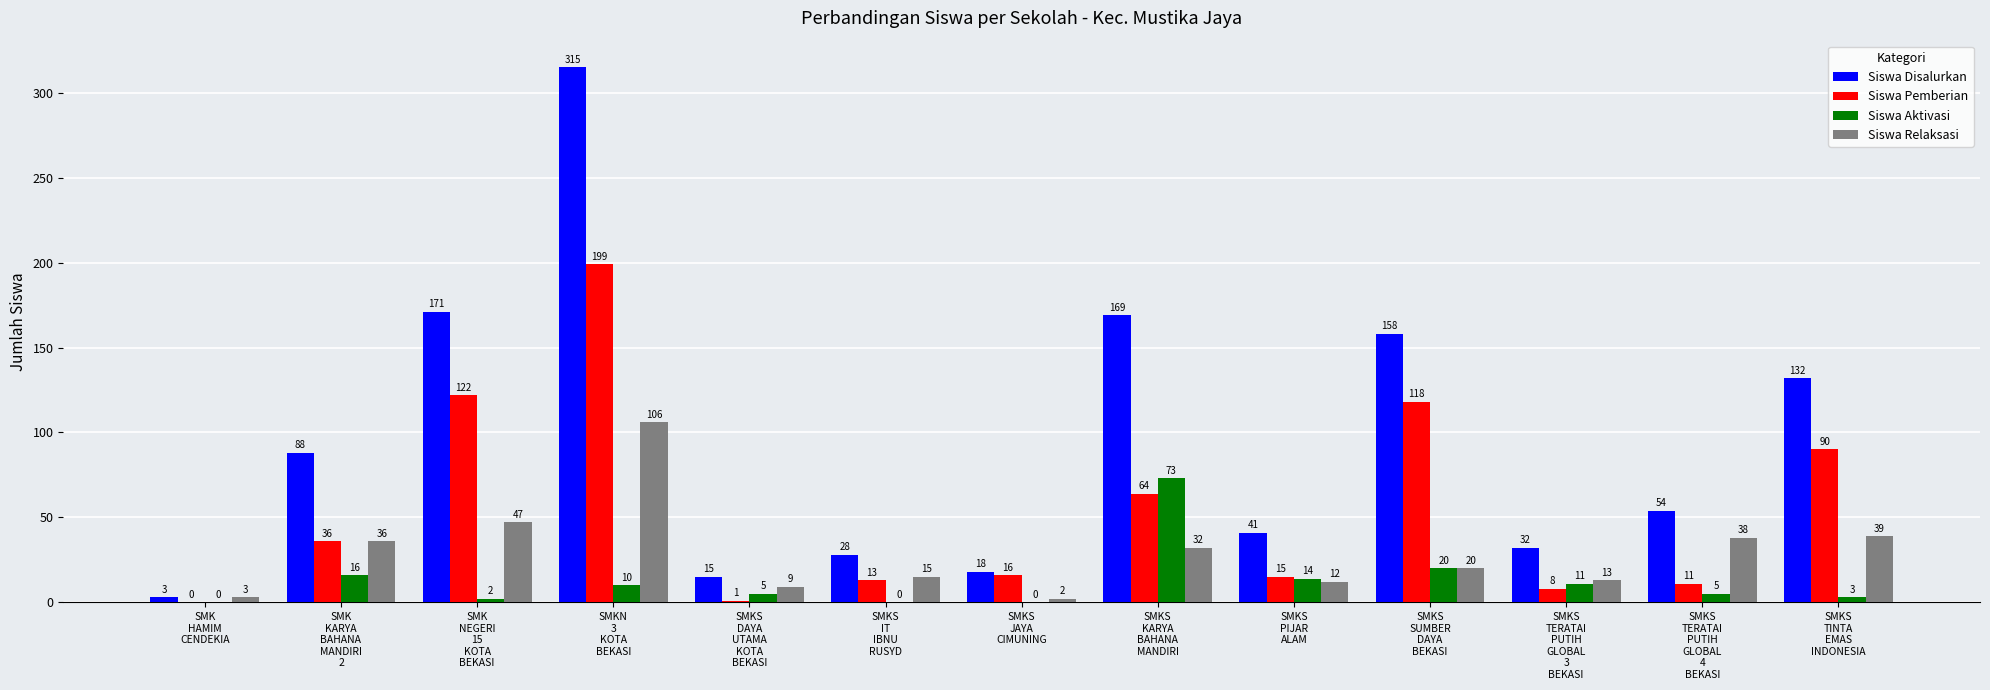

Reading left to right, what are all the values shown in this chart?

Siswa Disalurkan: SMK
HAMIM
CENDEKIA=3	SMK
KARYA
BAHANA
MANDIRI
2=88	SMK
NEGERI
15
KOTA
BEKASI=171	SMKN
3
KOTA
BEKASI=315	SMKS
DAYA
UTAMA
KOTA
BEKASI=15	SMKS
IT
IBNU
RUSYD=28	SMKS
JAYA
CIMUNING=18	SMKS
KARYA
BAHANA
MANDIRI=169	SMKS
PIJAR
ALAM=41	SMKS
SUMBER
DAYA
BEKASI=158	SMKS
TERATAI
PUTIH
GLOBAL
3
BEKASI=32	SMKS
TERATAI
PUTIH
GLOBAL
4
BEKASI=54	SMKS
TINTA
EMAS
INDONESIA=132
Siswa Pemberian: SMK
HAMIM
CENDEKIA=0	SMK
KARYA
BAHANA
MANDIRI
2=36	SMK
NEGERI
15
KOTA
BEKASI=122	SMKN
3
KOTA
BEKASI=199	SMKS
DAYA
UTAMA
KOTA
BEKASI=1	SMKS
IT
IBNU
RUSYD=13	SMKS
JAYA
CIMUNING=16	SMKS
KARYA
BAHANA
MANDIRI=64	SMKS
PIJAR
ALAM=15	SMKS
SUMBER
DAYA
BEKASI=118	SMKS
TERATAI
PUTIH
GLOBAL
3
BEKASI=8	SMKS
TERATAI
PUTIH
GLOBAL
4
BEKASI=11	SMKS
TINTA
EMAS
INDONESIA=90
Siswa Aktivasi: SMK
HAMIM
CENDEKIA=0	SMK
KARYA
BAHANA
MANDIRI
2=16	SMK
NEGERI
15
KOTA
BEKASI=2	SMKN
3
KOTA
BEKASI=10	SMKS
DAYA
UTAMA
KOTA
BEKASI=5	SMKS
IT
IBNU
RUSYD=0	SMKS
JAYA
CIMUNING=0	SMKS
KARYA
BAHANA
MANDIRI=73	SMKS
PIJAR
ALAM=14	SMKS
SUMBER
DAYA
BEKASI=20	SMKS
TERATAI
PUTIH
GLOBAL
3
BEKASI=11	SMKS
TERATAI
PUTIH
GLOBAL
4
BEKASI=5	SMKS
TINTA
EMAS
INDONESIA=3
Siswa Relaksasi: SMK
HAMIM
CENDEKIA=3	SMK
KARYA
BAHANA
MANDIRI
2=36	SMK
NEGERI
15
KOTA
BEKASI=47	SMKN
3
KOTA
BEKASI=106	SMKS
DAYA
UTAMA
KOTA
BEKASI=9	SMKS
IT
IBNU
RUSYD=15	SMKS
JAYA
CIMUNING=2	SMKS
KARYA
BAHANA
MANDIRI=32	SMKS
PIJAR
ALAM=12	SMKS
SUMBER
DAYA
BEKASI=20	SMKS
TERATAI
PUTIH
GLOBAL
3
BEKASI=13	SMKS
TERATAI
PUTIH
GLOBAL
4
BEKASI=38	SMKS
TINTA
EMAS
INDONESIA=39